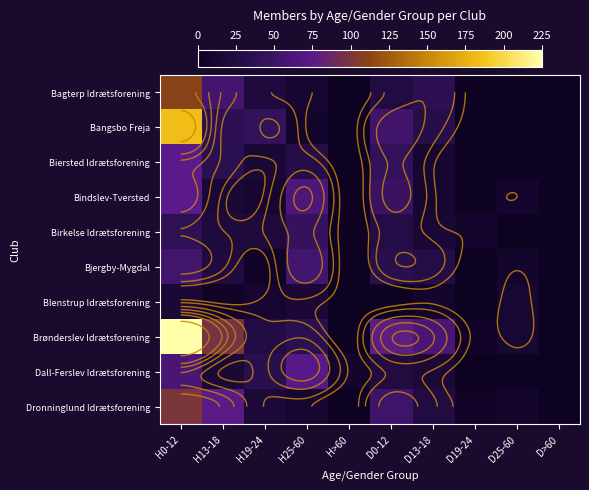

Between D19-24 and D25-60, which series saw the biggest shift?

Blenstrup Idrætsforening